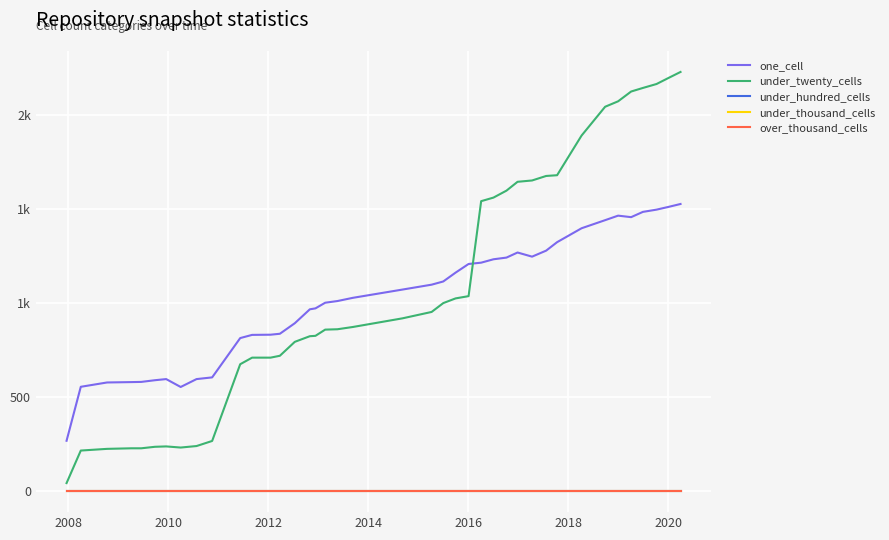

List the series in order of their peak value, lowest first.

under_hundred_cells, under_thousand_cells, over_thousand_cells, one_cell, under_twenty_cells